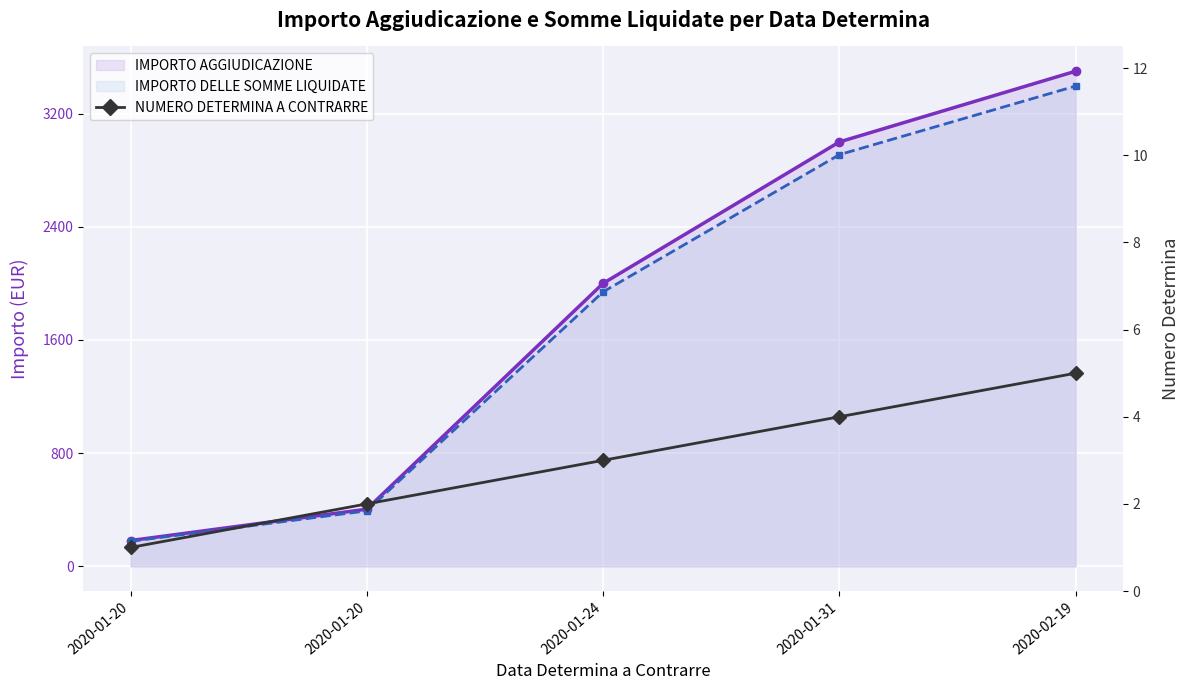

True or false: IMPORTO AGGIUDICAZIONE has a value of 65.2 at 2020-01-20.

False